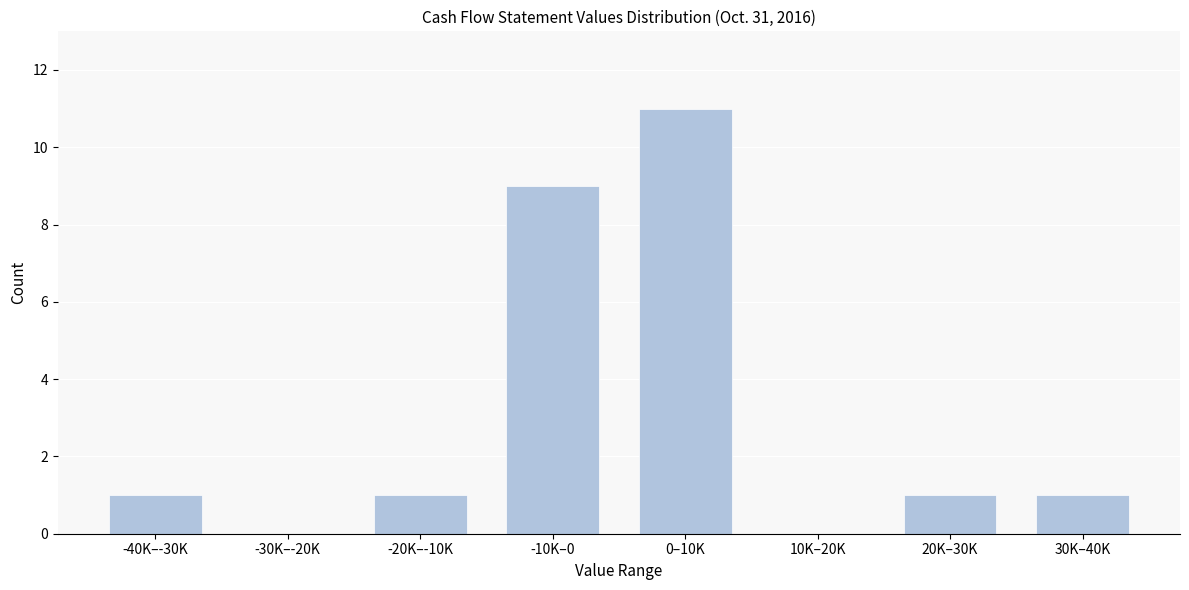

Reading left to right, list all the values displayed in this chart.

-40K–-30K=1	-30K–-20K=0	-20K–-10K=1	-10K–0=9	0–10K=11	10K–20K=0	20K–30K=1	30K–40K=1